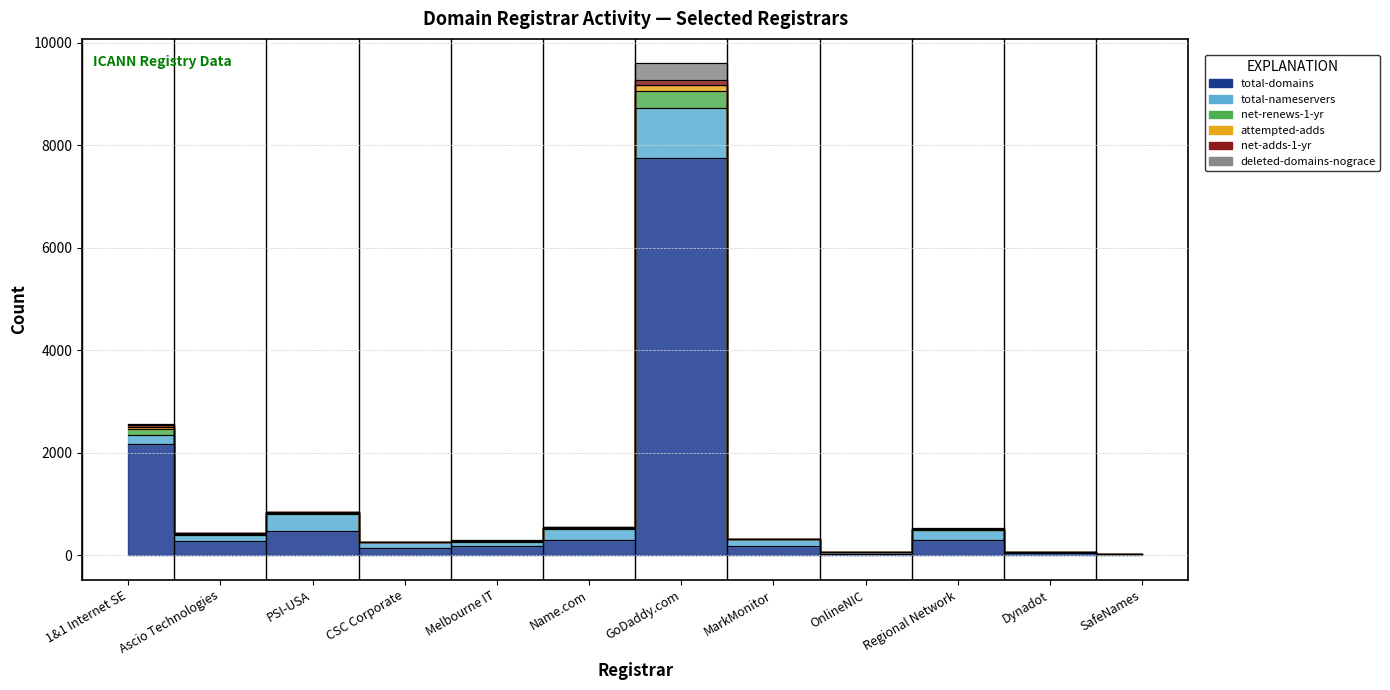

Where is total-domains nearest to the value 3880?

1&1 Internet SE